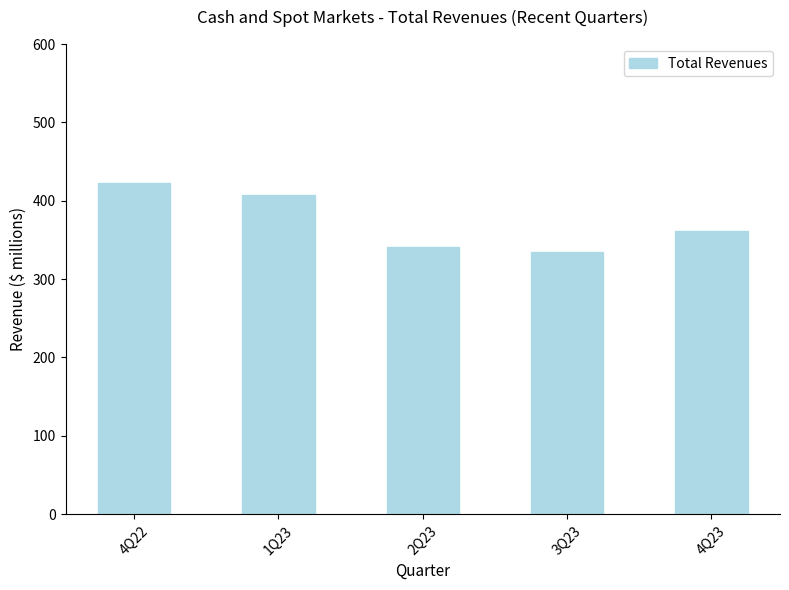

The value at 2Q23 is 94.2. True or false?

False